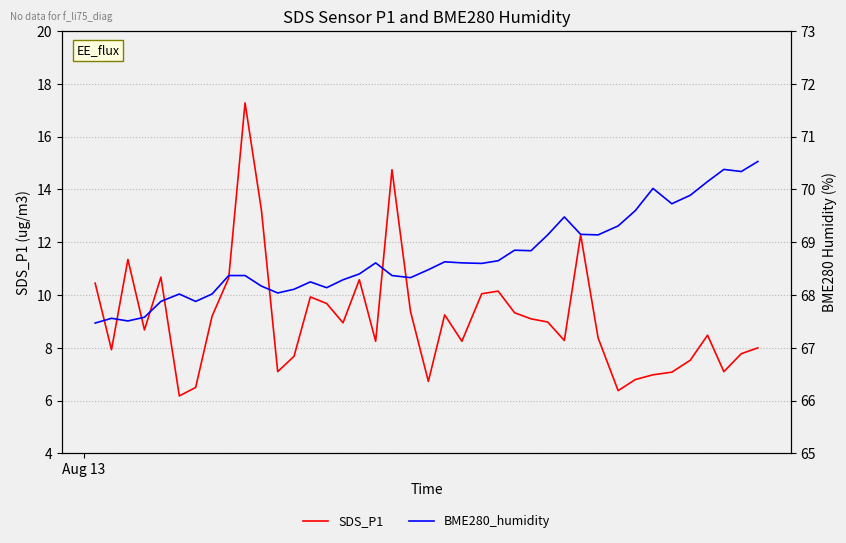

In BME280_humidity, how many points are higher than both neighbors (excluding endpoints)?

9